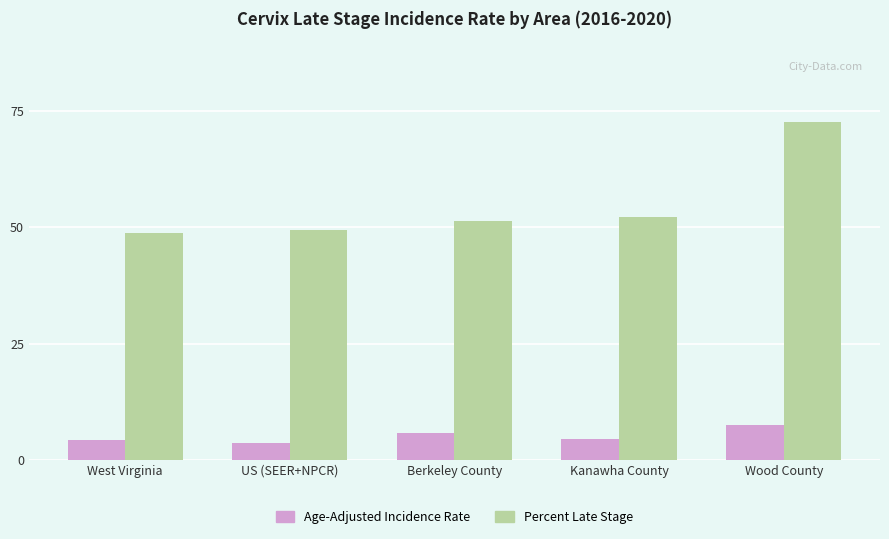

How many categories are shown in the chart?

5